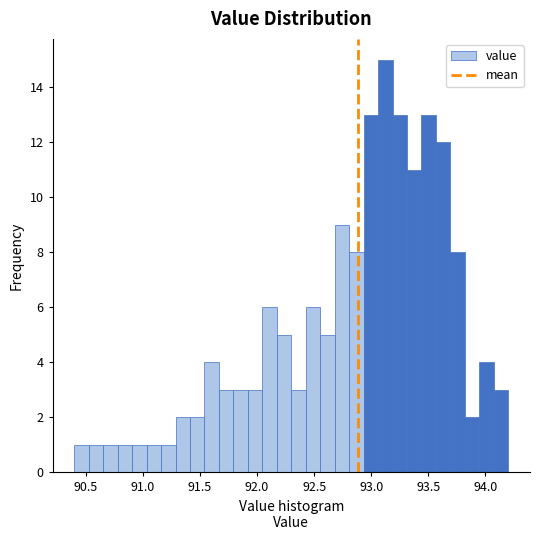

Around what value on the x-axis is the tallest bar? Give the approximate position of its centre, as read against the axis.

93.10